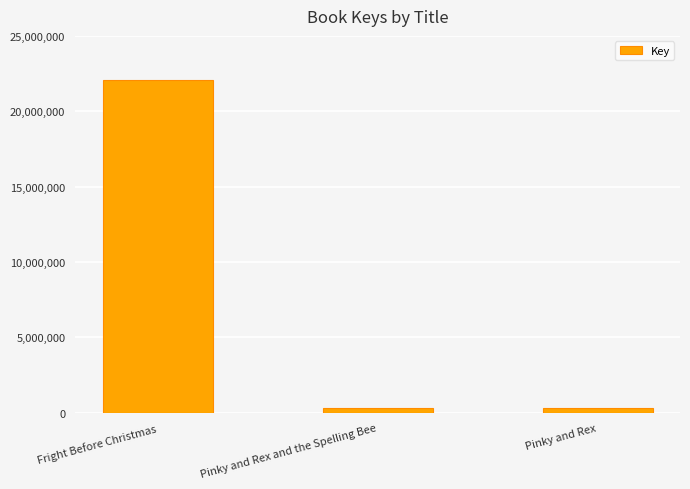

Where is the data nearest to the value 11205456?

Pinky and Rex and the Spelling Bee